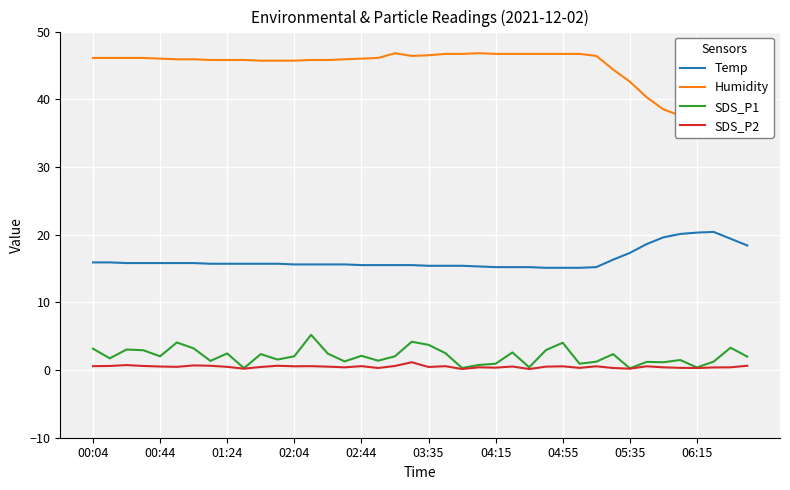

Which series has the largest total across all categories?

Humidity